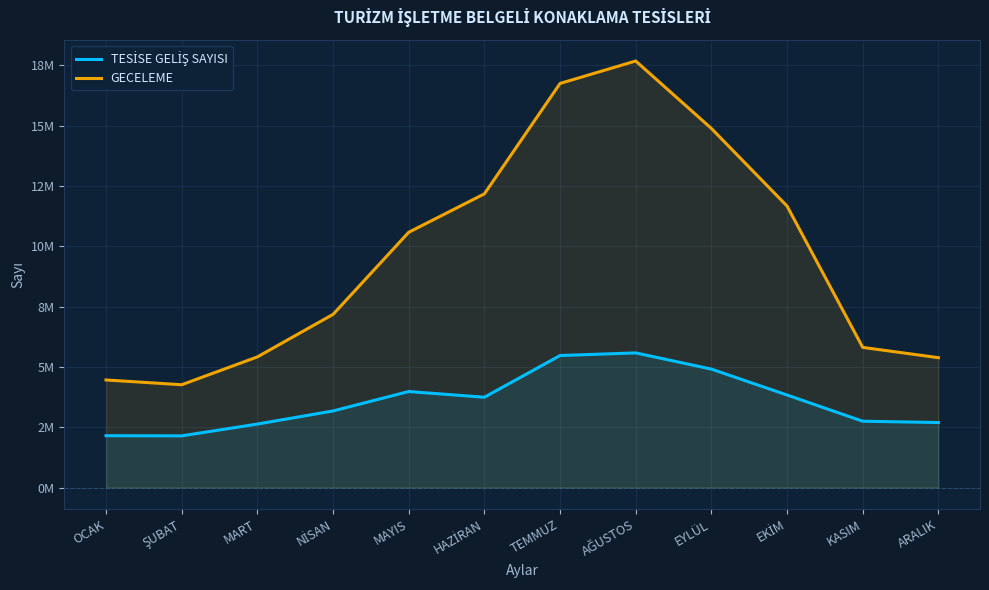

How many values in the GECELEME series exceed 10579158?

5